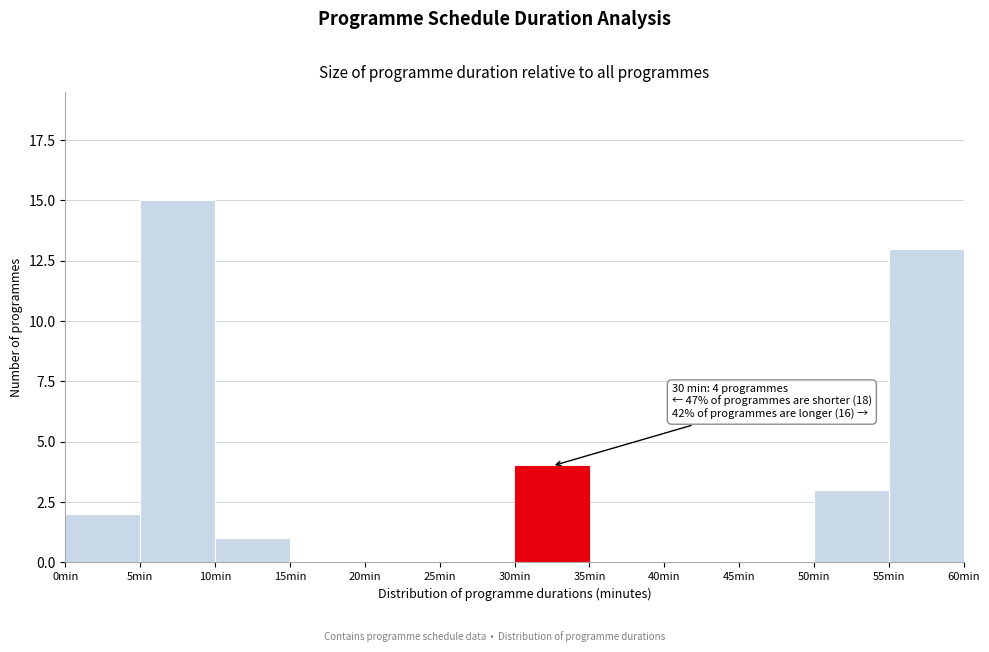

Which range on the x-axis has the tallest bar?

5 to 10